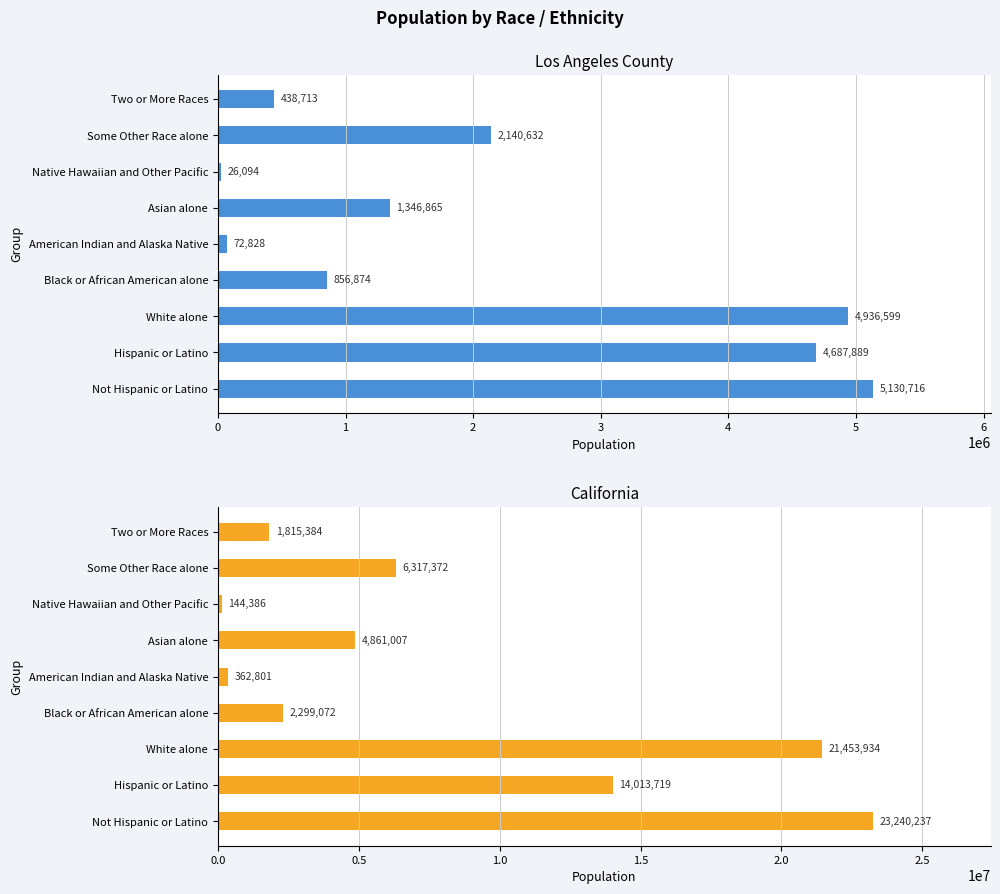

What is the smallest value displayed?

26094